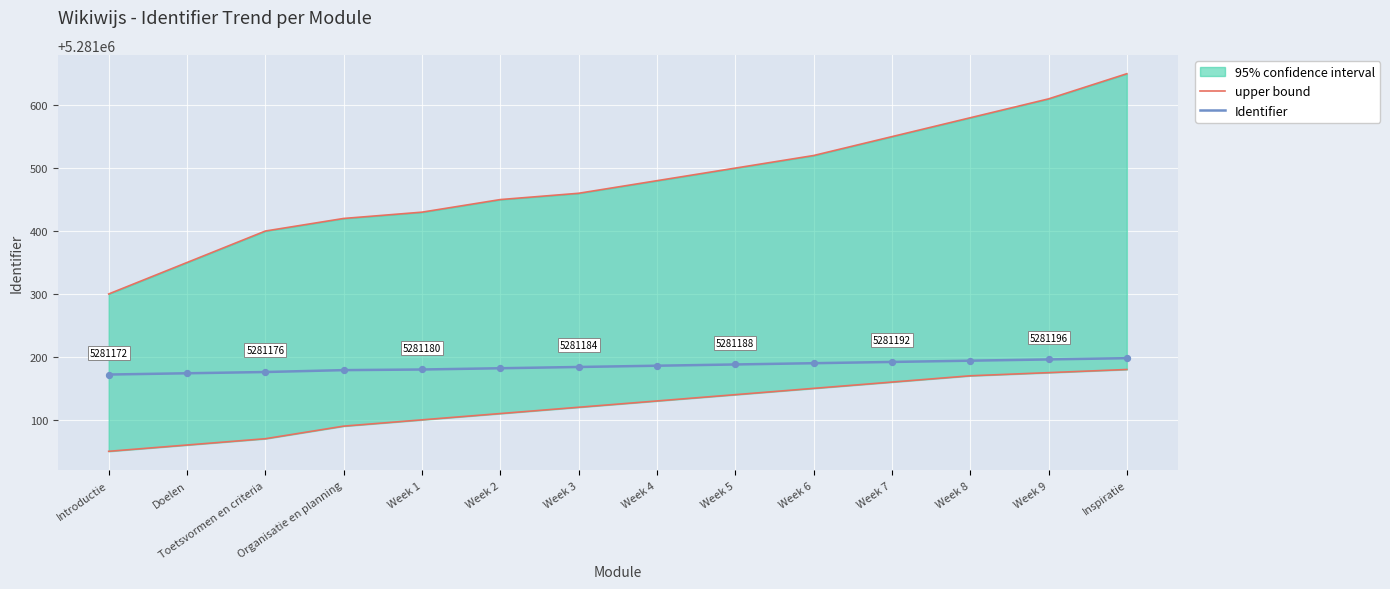

At which category is the sum across all series the highest?

Inspiratie